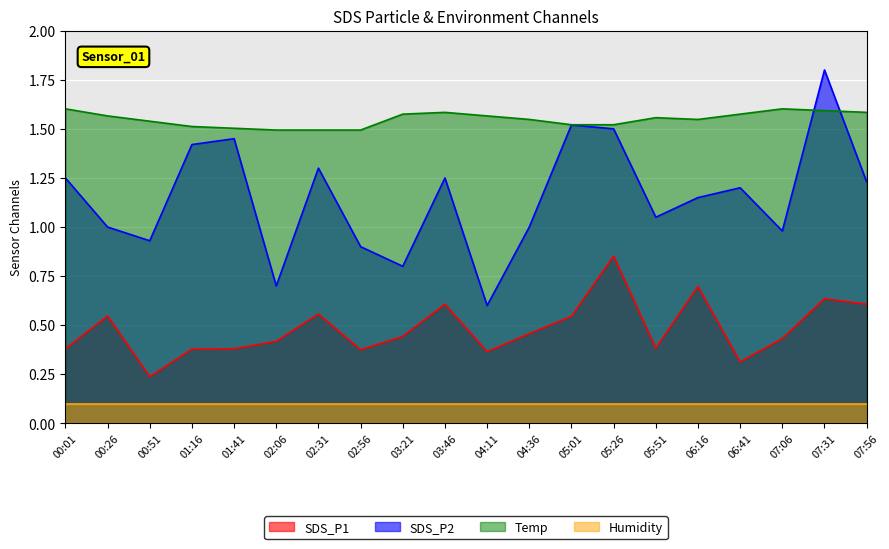

Is the value of SDS_P2 at 07:31 greater than the value of SDS_P1 at 03:46?

Yes